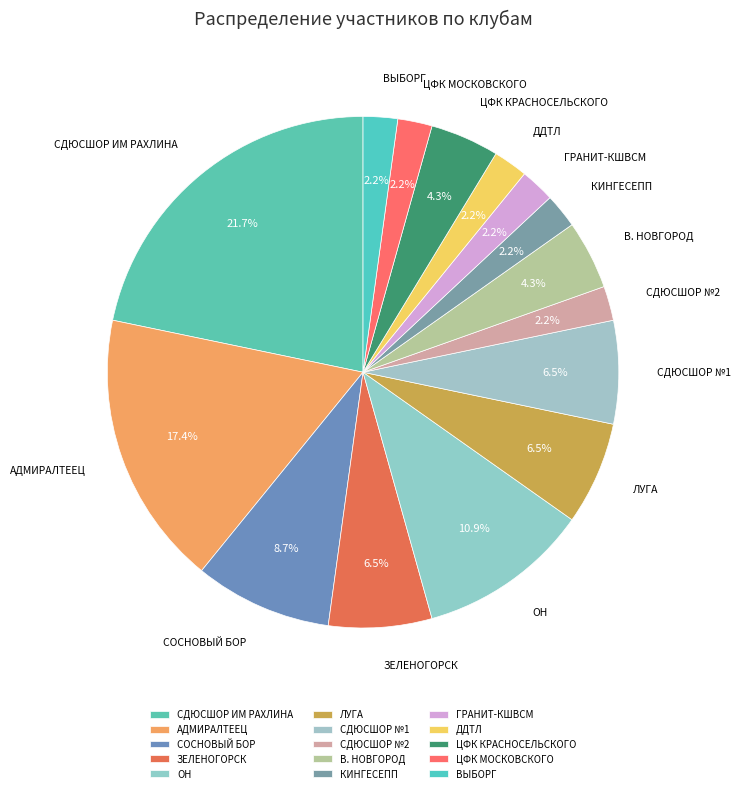

To the nearest percent, what is the difference between the largest and smallest slice percentages?

20%